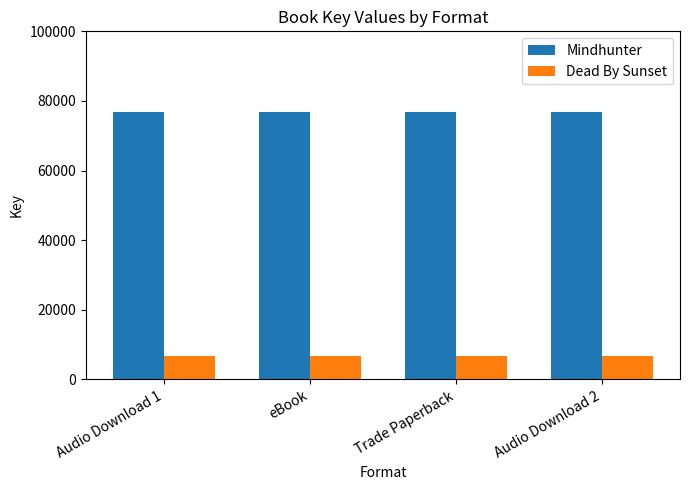

What is the sum of the Dead By Sunset values at Audio Download 2 and Trade Paperback?

13370